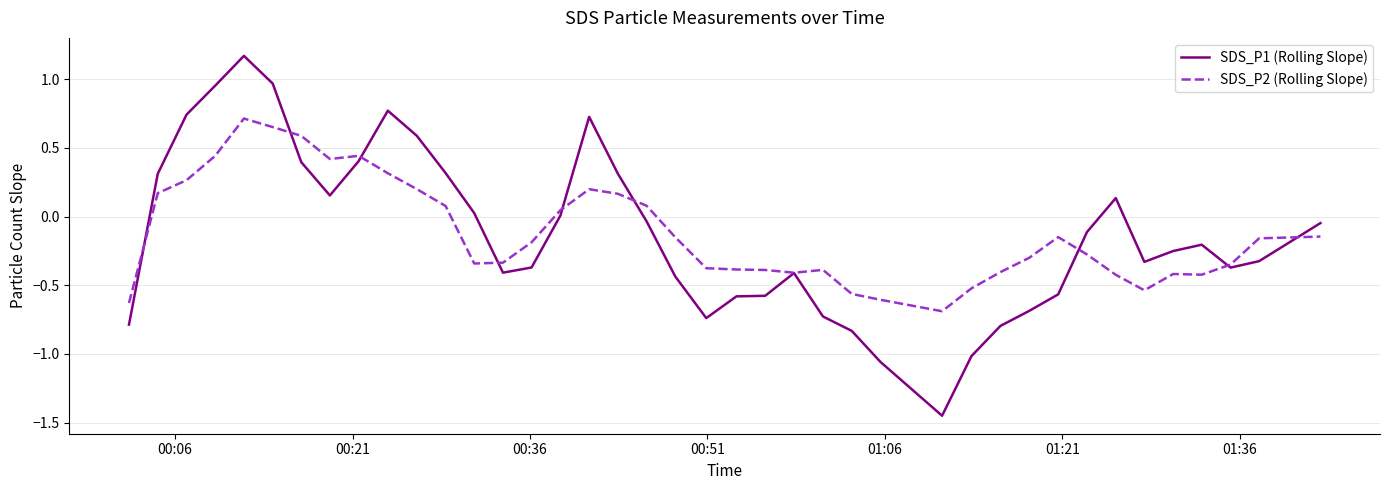

Rank the series by their maximum value, from highest to lowest.

SDS_P1 (Rolling Slope), SDS_P2 (Rolling Slope)